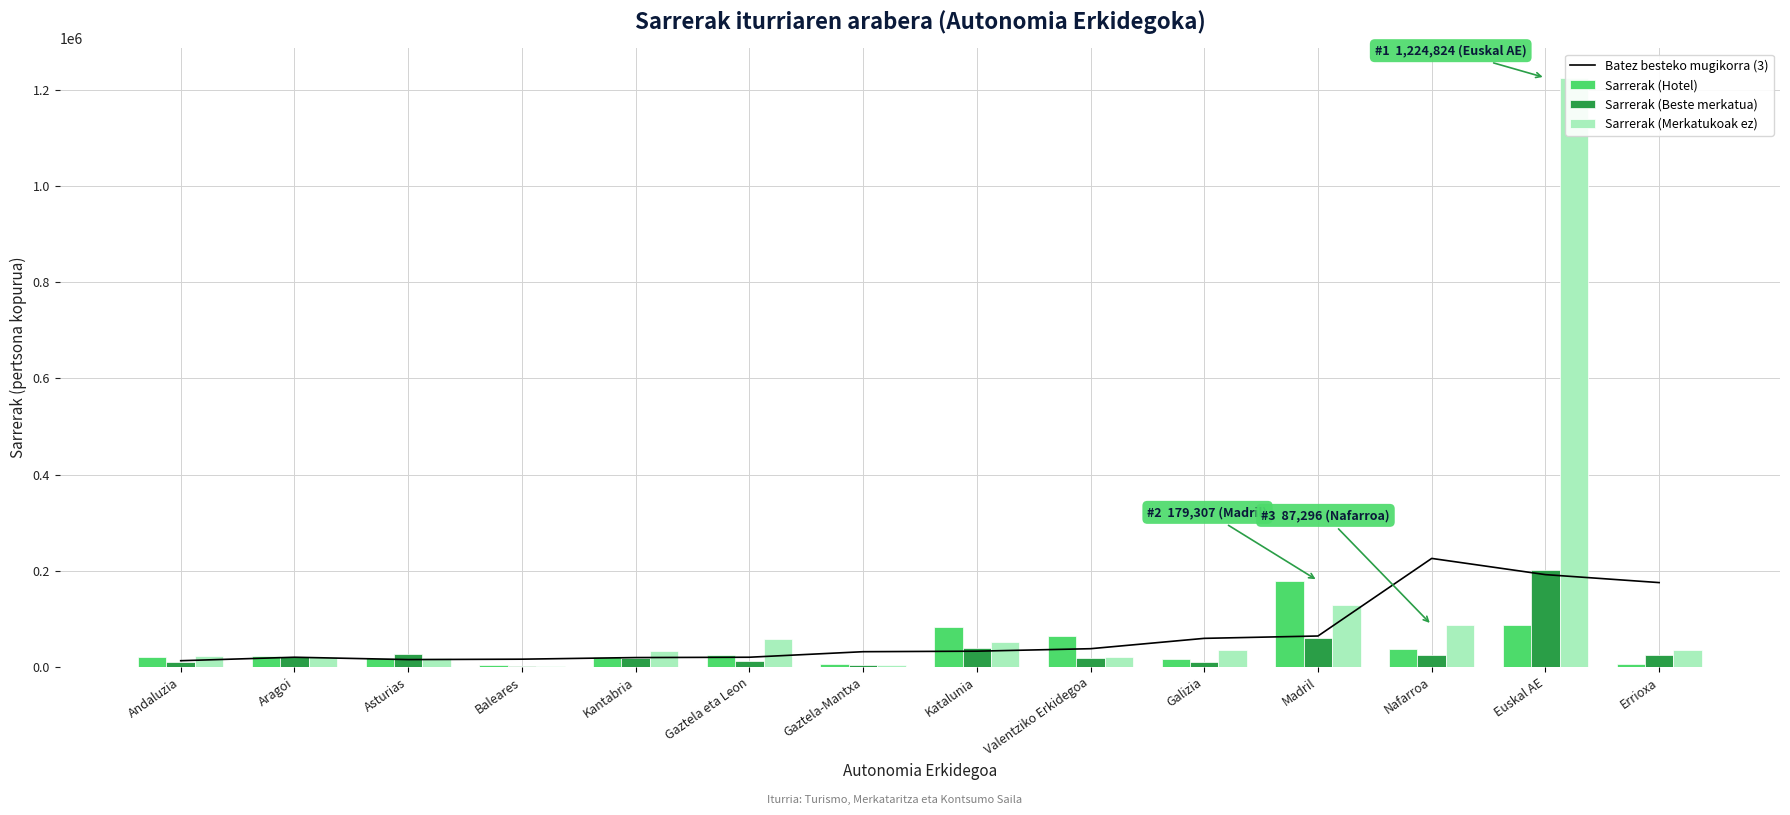

What position from the right is Gaztela-Mantxa?

8